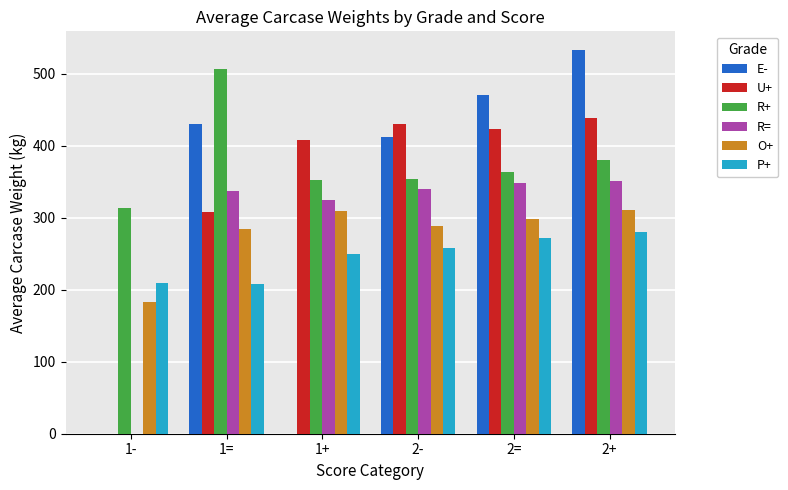

Which series has the largest range (max minus min)?

E-